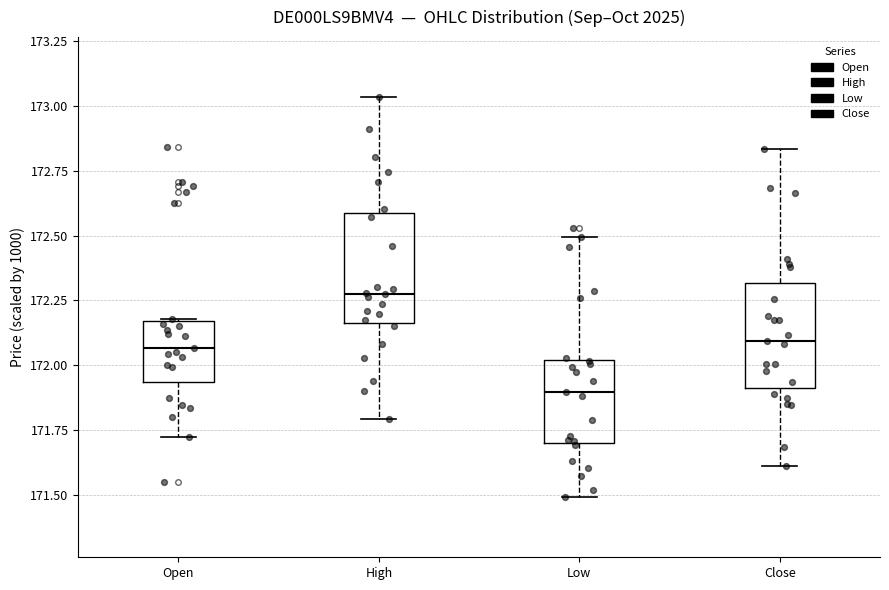

Reading left to right, transcribe this box plot: for each box, give where its median line is, the range the box spans, and where its two whiskers end, as read against the y-axis. The values are not printed on the chart, so give them approximately, as read against the axis.

Open: median 172.05, box 171.95 to 172.15, whiskers 171.70 to 172.20
High: median 172.30, box 172.15 to 172.60, whiskers 171.80 to 173.05
Low: median 171.90, box 171.70 to 172.00, whiskers 171.50 to 172.50
Close: median 172.10, box 171.90 to 172.30, whiskers 171.60 to 172.85